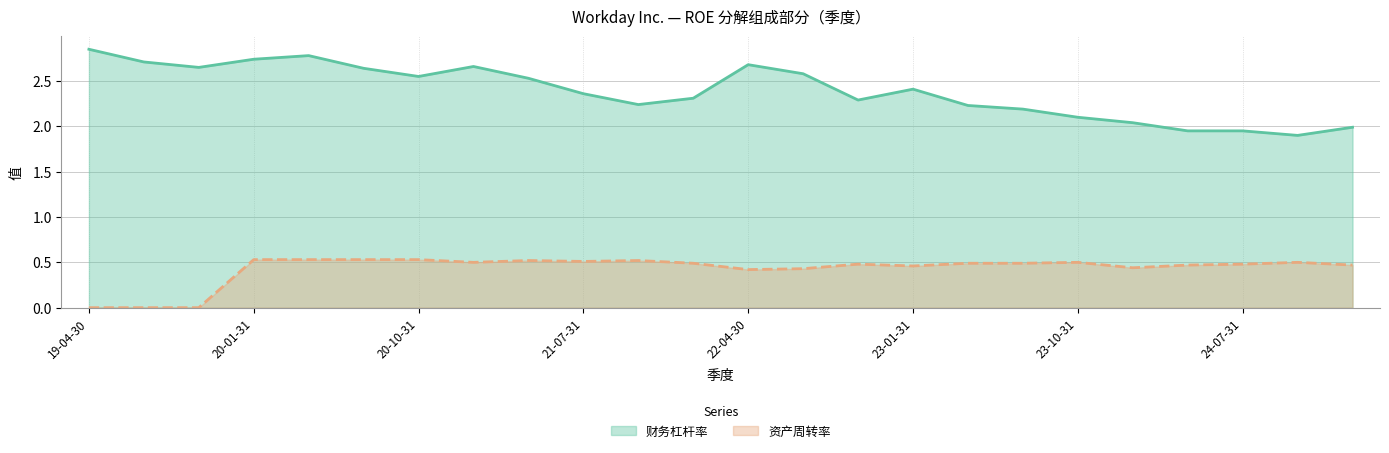

At which category does the chart reach its peak across all series?

19-04-30